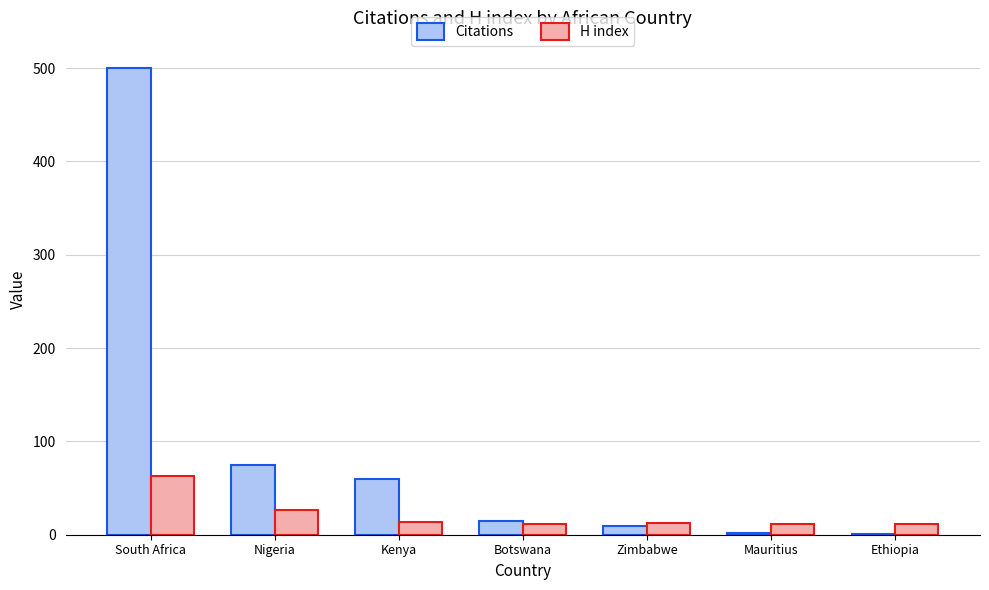

The value of Citations at South Africa is 194. True or false?

False